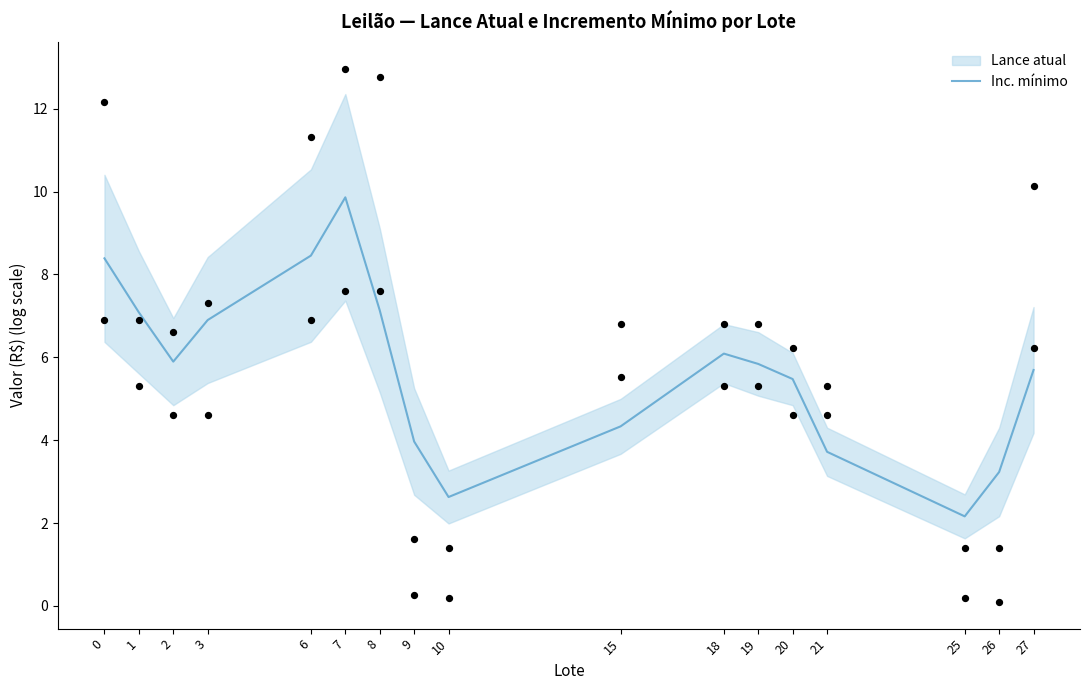

What is the change in value from 6 to 10?

-5.8